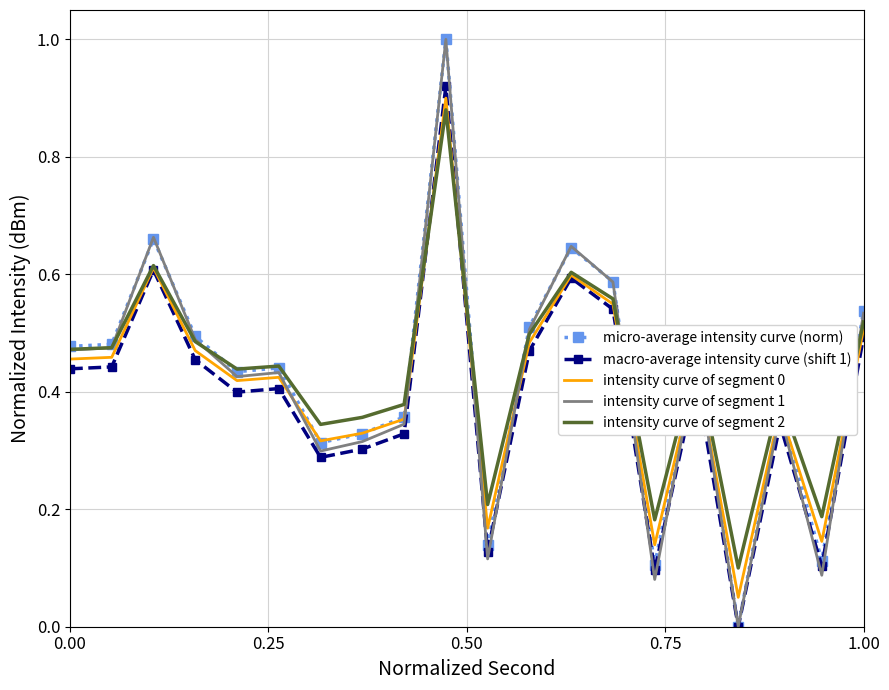

What is the difference between the maximum and second lowest values in the intensity curve of segment 2 series?

0.7